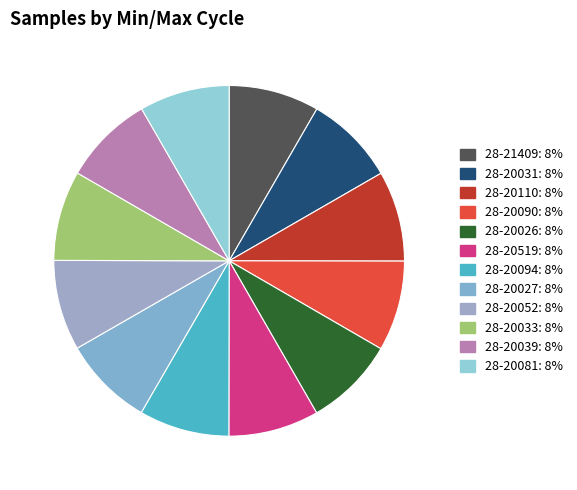

Count the number of slices in the pie.

12